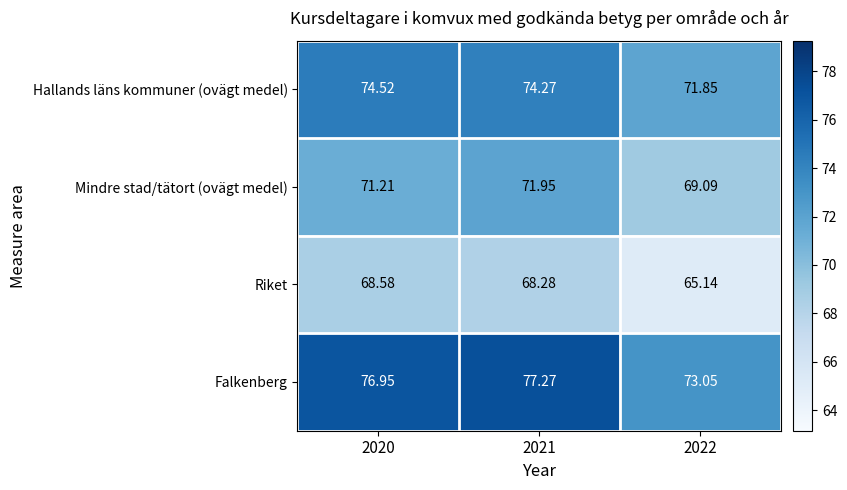

At 2020, list the series in order from largest to smallest.

Falkenberg, Hallands läns kommuner (ovägt medel), Mindre stad/tätort (ovägt medel), Riket